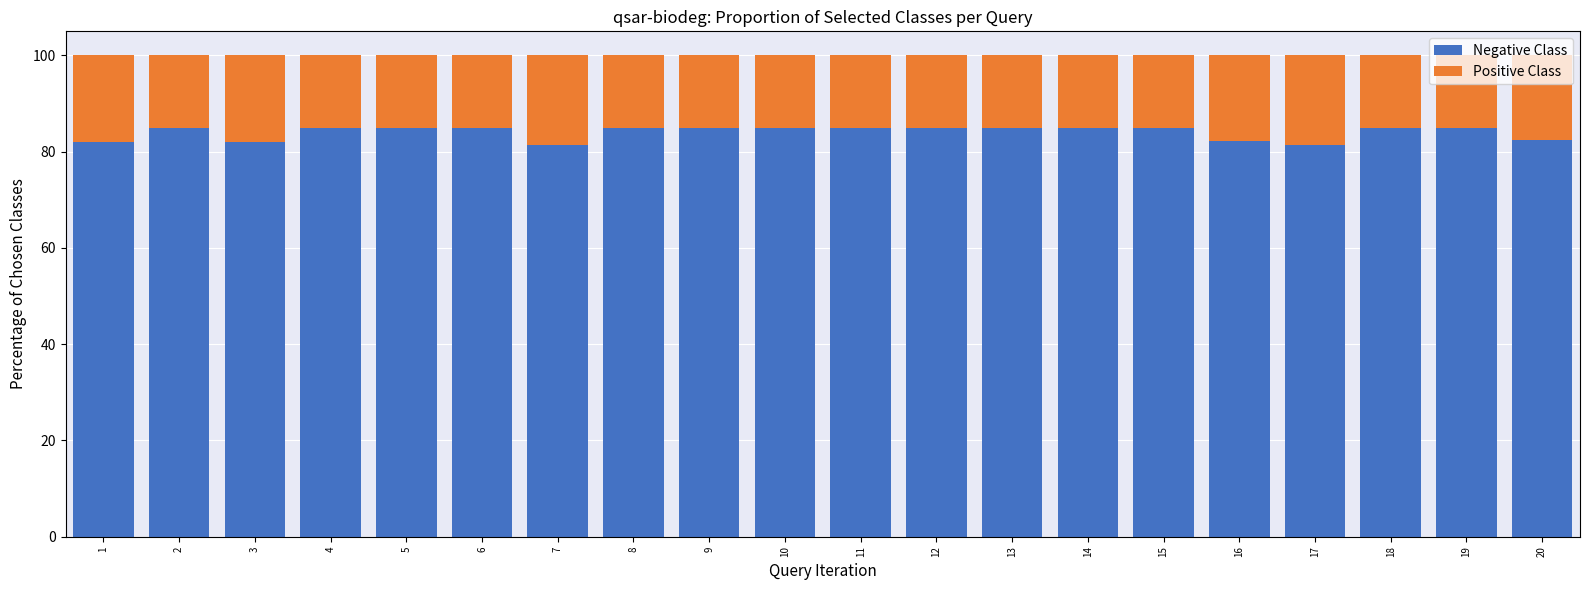

What is the value of the Negative Class bar at the 8th from the left?

85.0